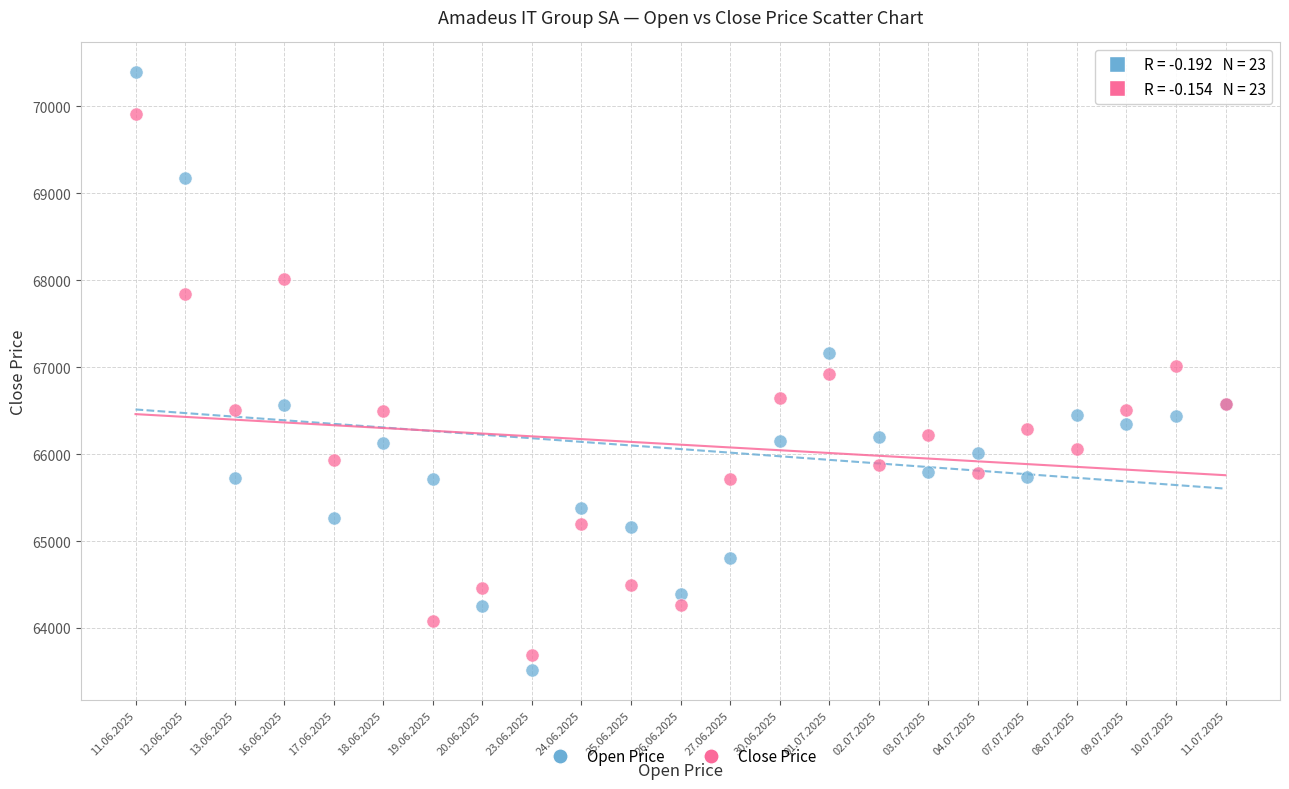

Which series has the widest spread of Y values?

Open Price